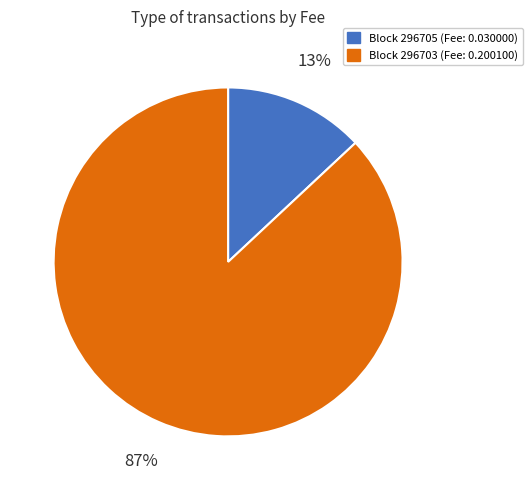

Is there a majority slice in this chart?

Yes